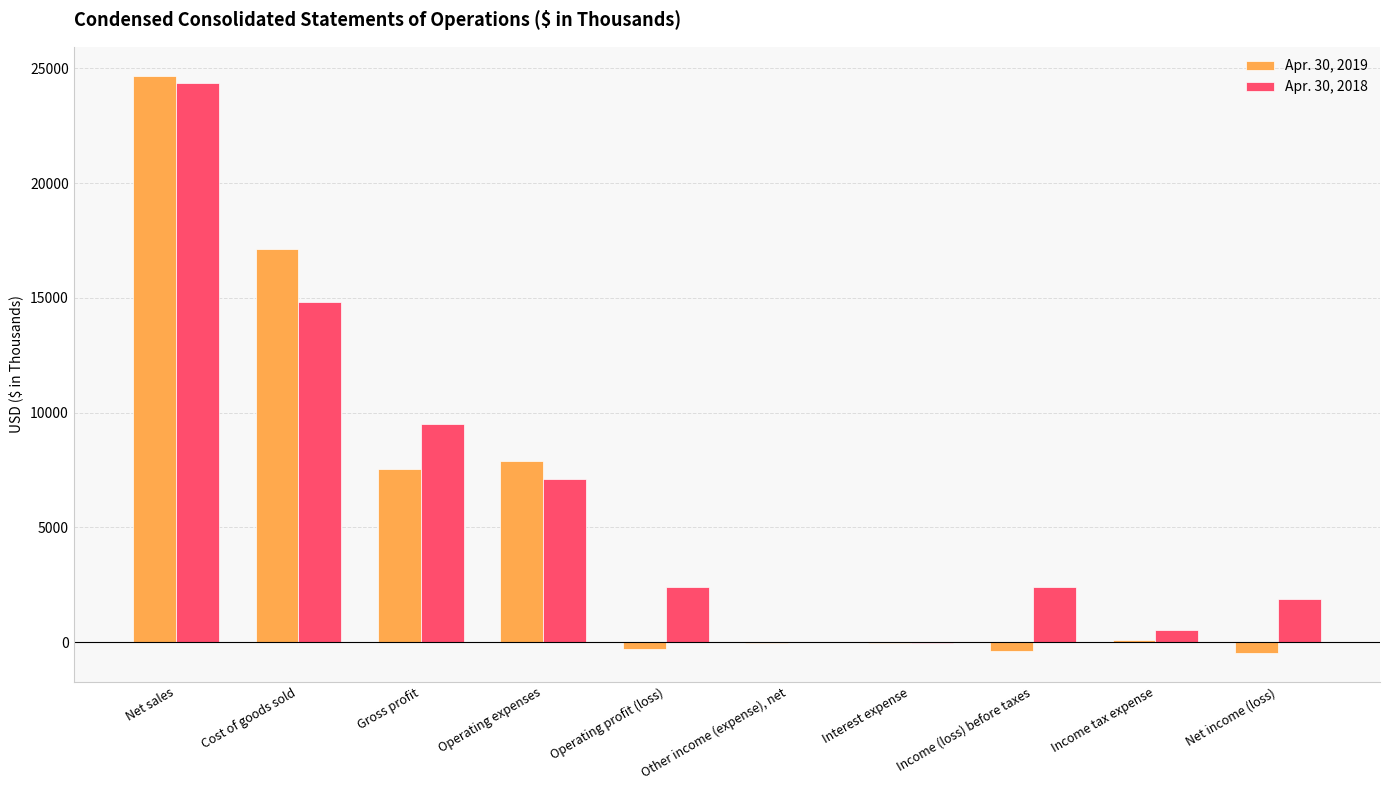

At which category does the chart reach its peak across all series?

Net sales